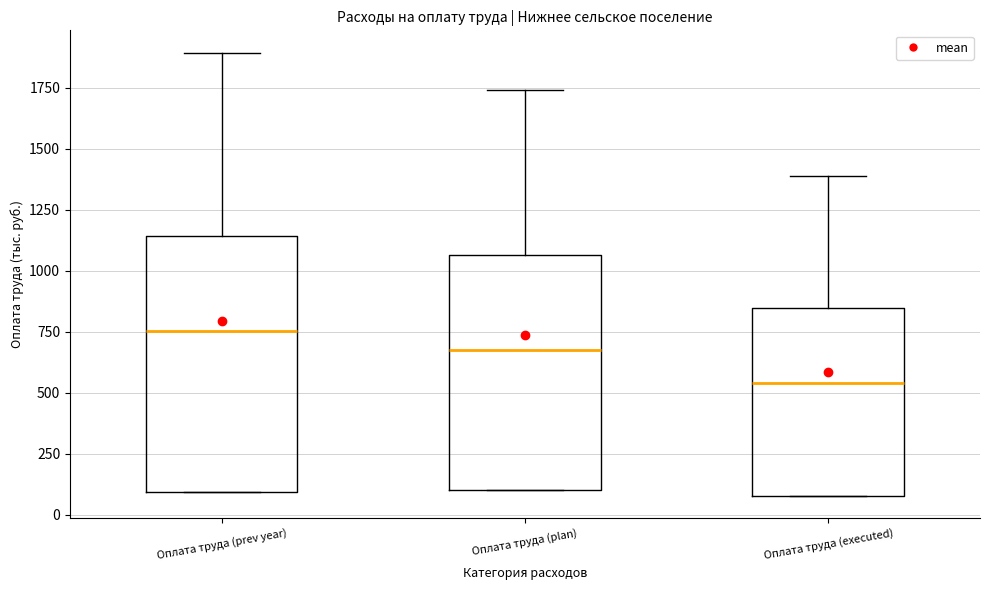

Where is the upper edge of the box for Оплата труда (prev year) on the y-axis? The values are not printed on the chart, so give them approximately, as read against the axis.

1150